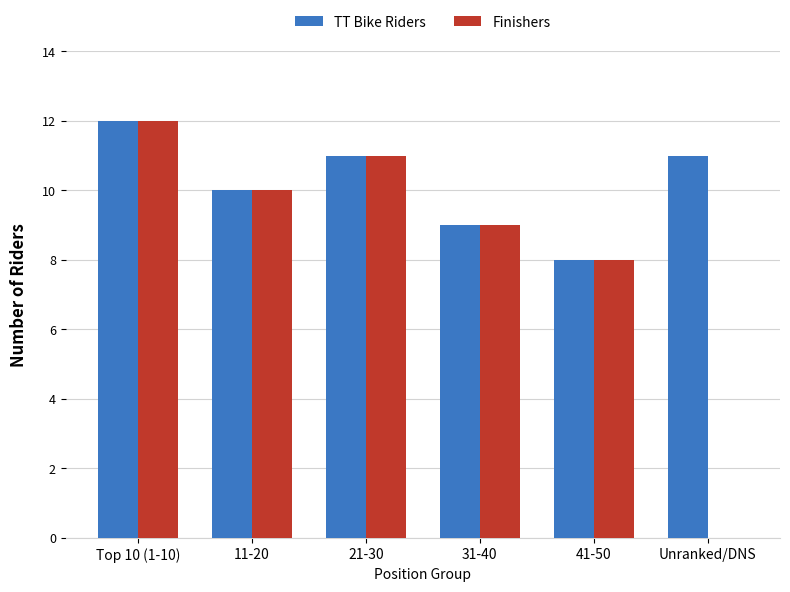

Reading right to left, extract all data points from this chart.

TT Bike Riders: Unranked/DNS=11	41-50=8	31-40=9	21-30=11	11-20=10	Top 10 (1-10)=12
Finishers: Unranked/DNS=0	41-50=8	31-40=9	21-30=11	11-20=10	Top 10 (1-10)=12